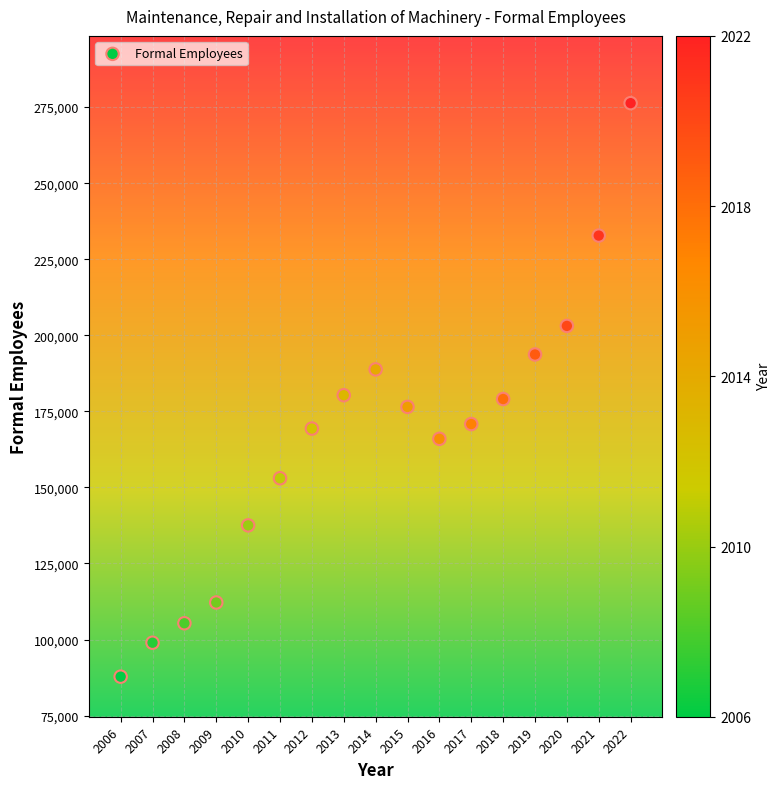

What is the range of X values (max minus min)?

16